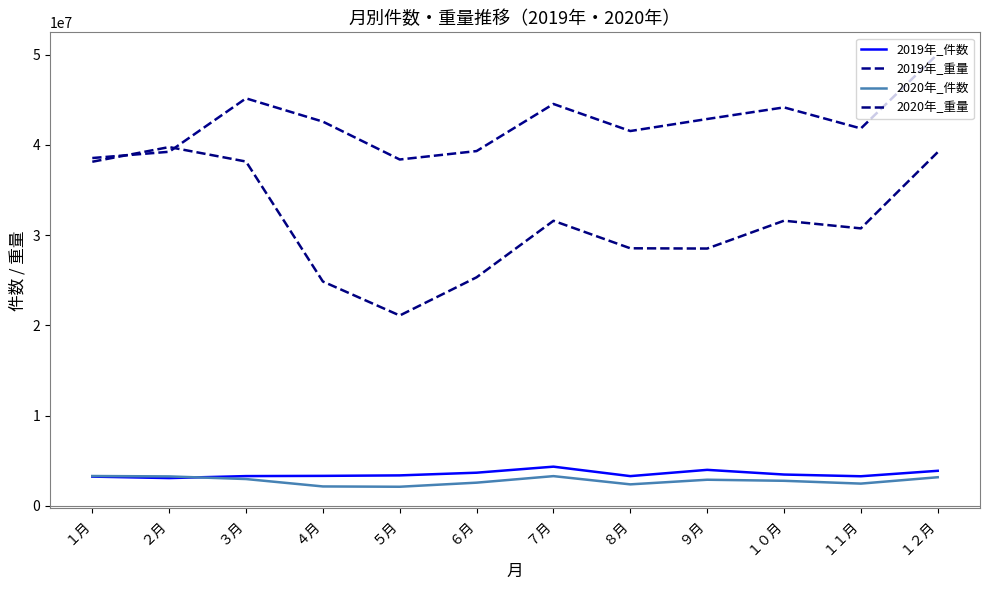

At which label does 2019年_件数 first exceed 3390658?

６月